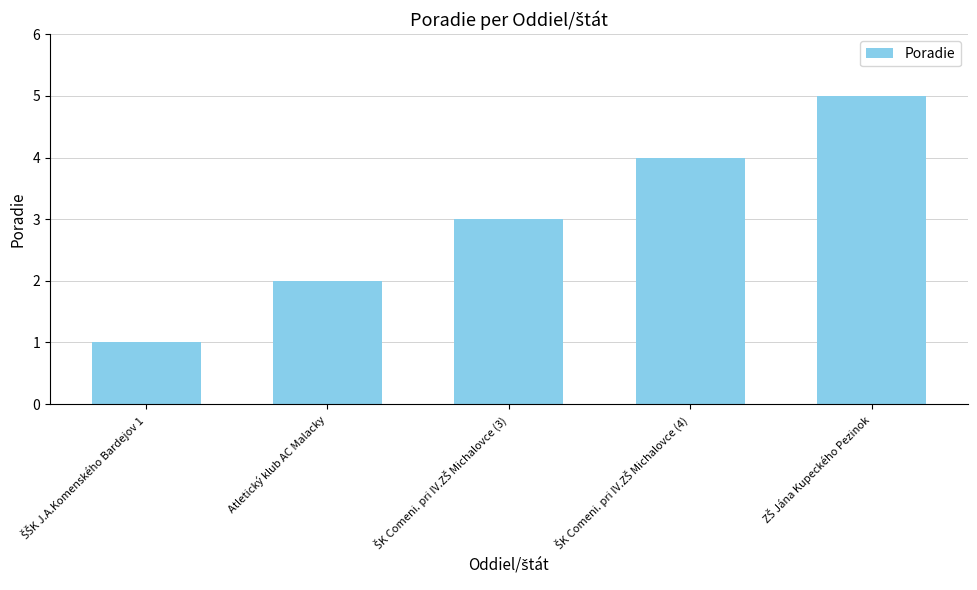

What is the greatest value displayed?

5